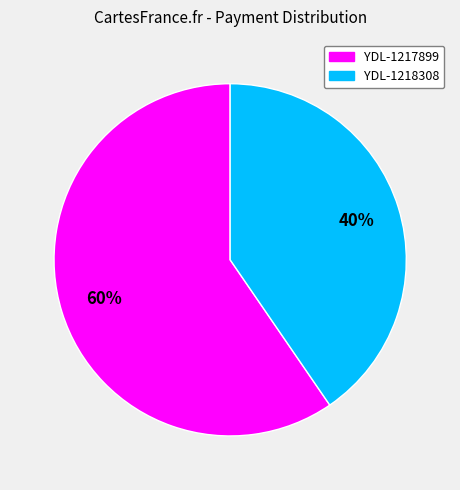

How many slices are in this pie chart?

2